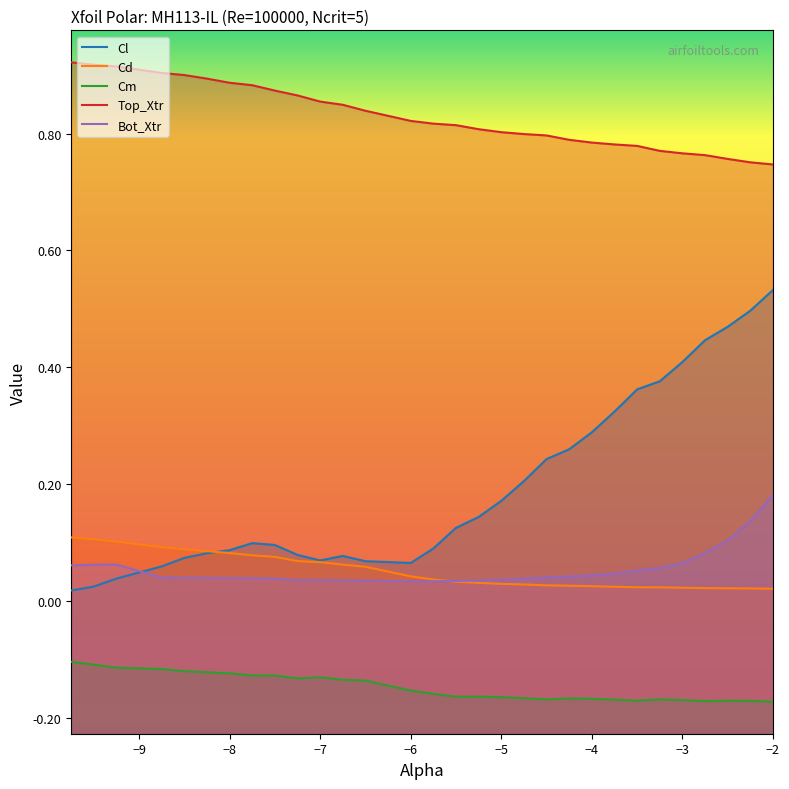

True or false: Cm and Bot_Xtr intersect in this chart.

False